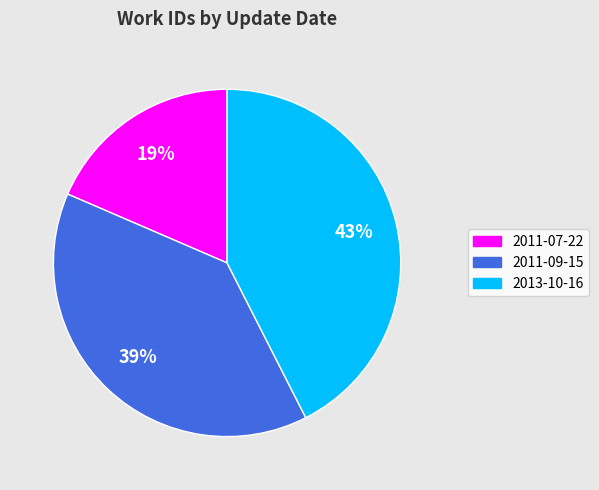

To the nearest percent, what is the combined percentage of 2011-09-15 and 2013-10-16?

81%